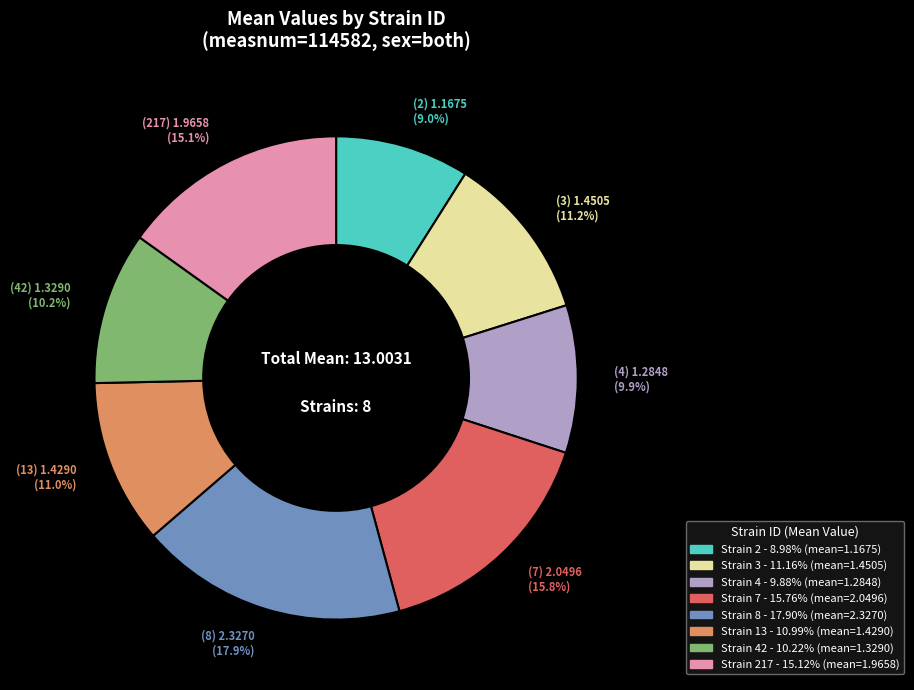

Does any single category account for the majority?

No